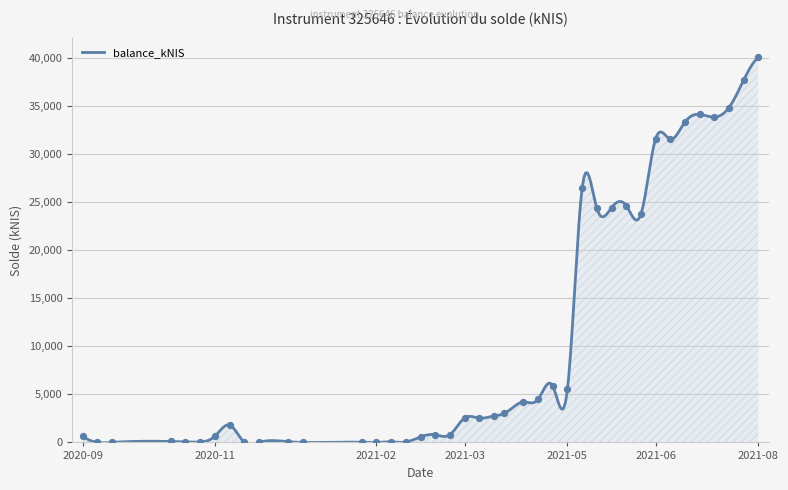

What is the ratio of the value at 2021-05-06 to the value at 2021-07-01?

0.2